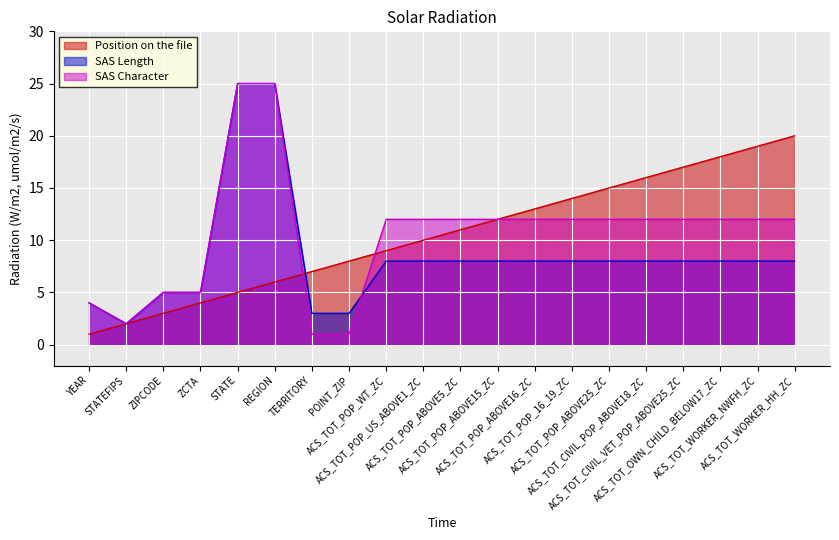

What is the spread (max minus min) of values at ACS_TOT_POP_ABOVE15_ZC?

4